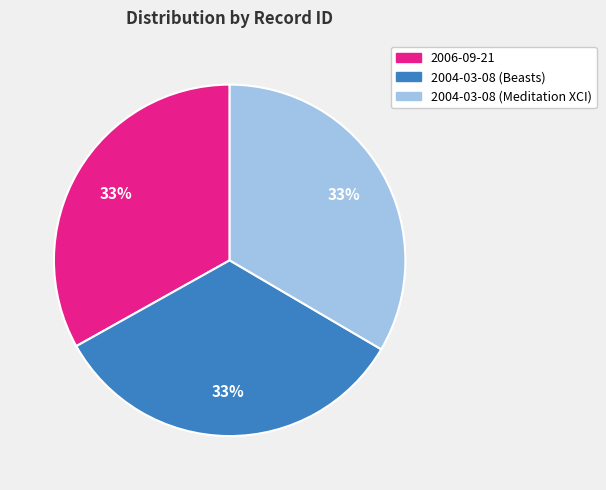

What percentage is the 2004-03-08 (Meditation XCI) slice, to the nearest percent?

33%